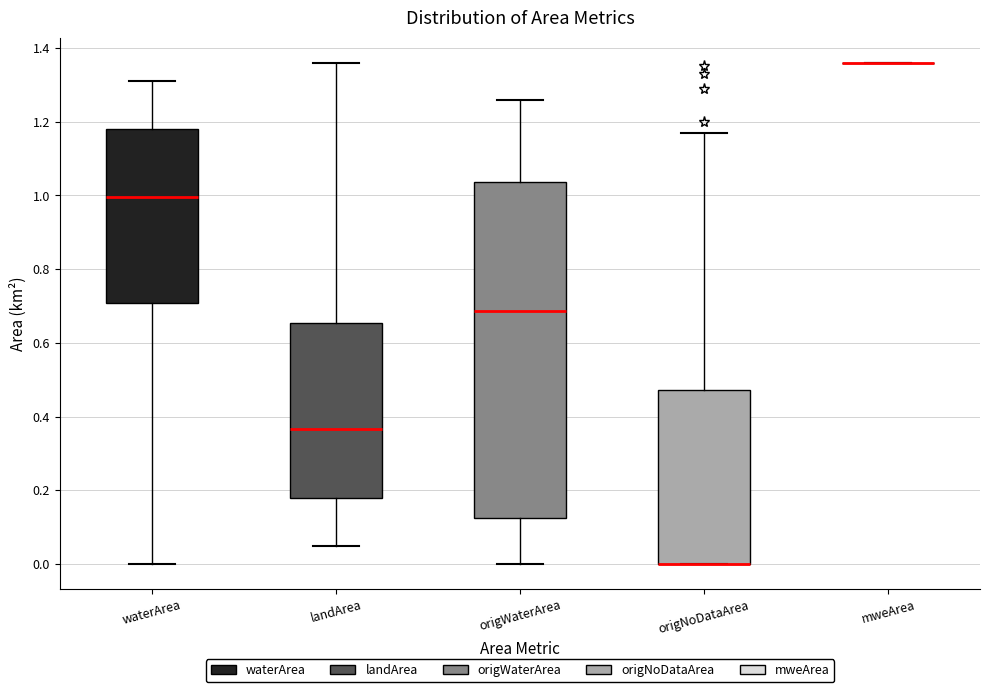

Which box is the tallest, from its lower edge to its upper edge?

origWaterArea